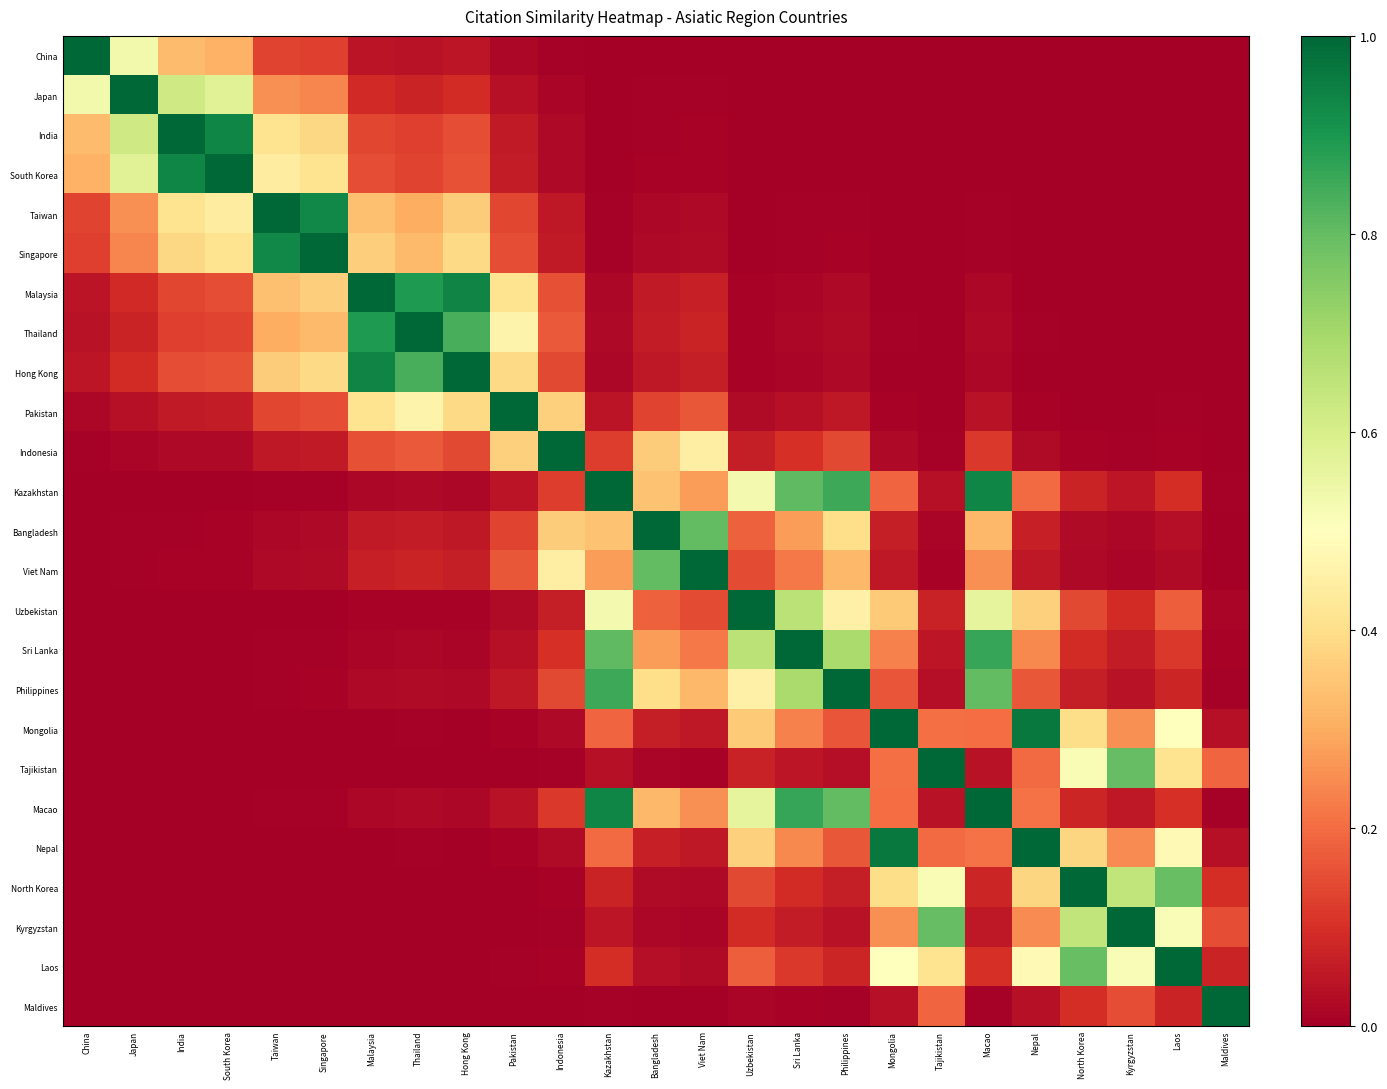

Count the number of categories in the chart.

25